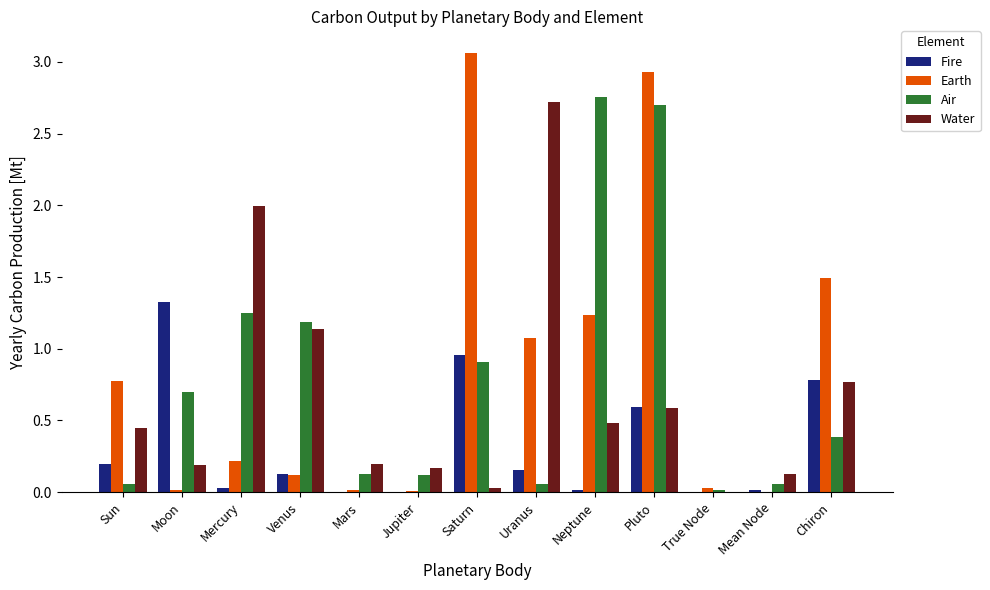

What is the difference between the Air values at Chiron and Uranus?

0.3